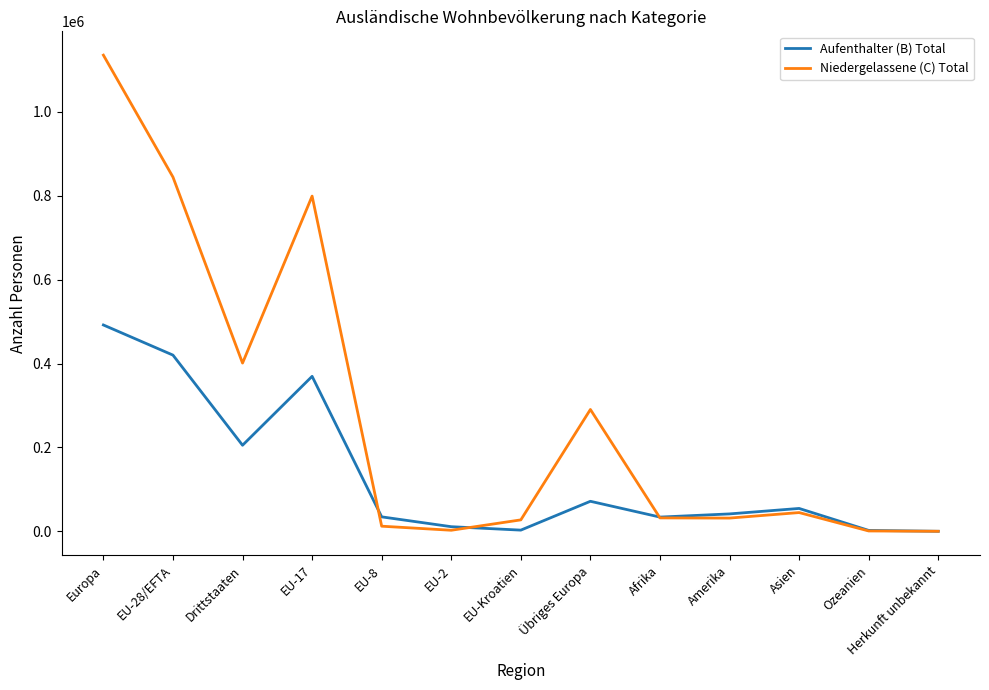

True or false: Niedergelassene (C) Total and Aufenthalter (B) Total cross at least once.

True